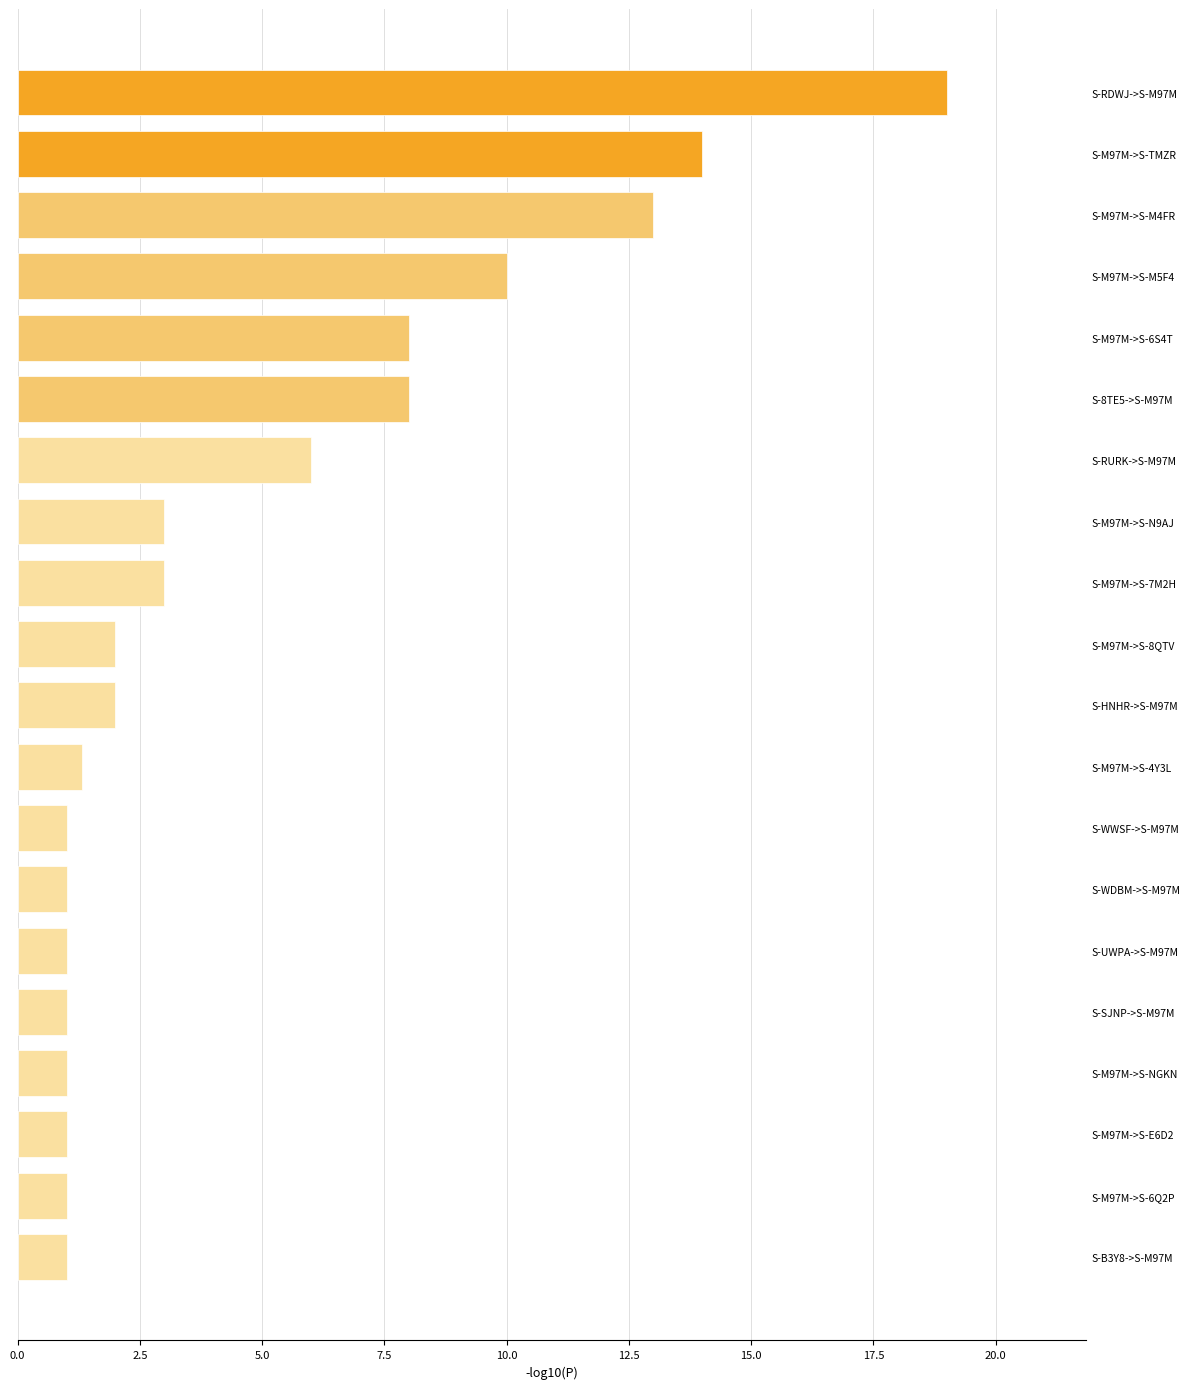

What is the sum of all values?

97.3